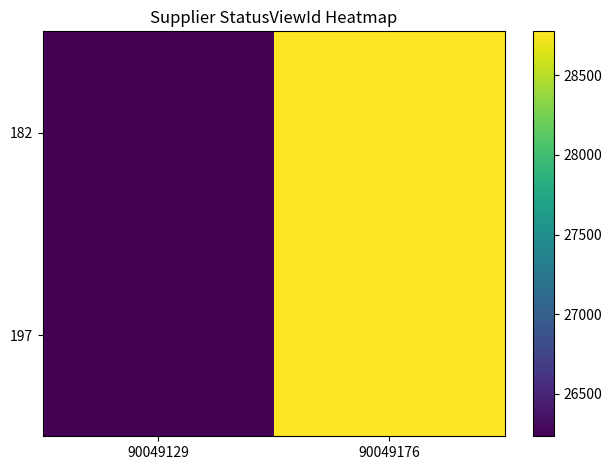

What is the total value across all series at 90049176?

57554